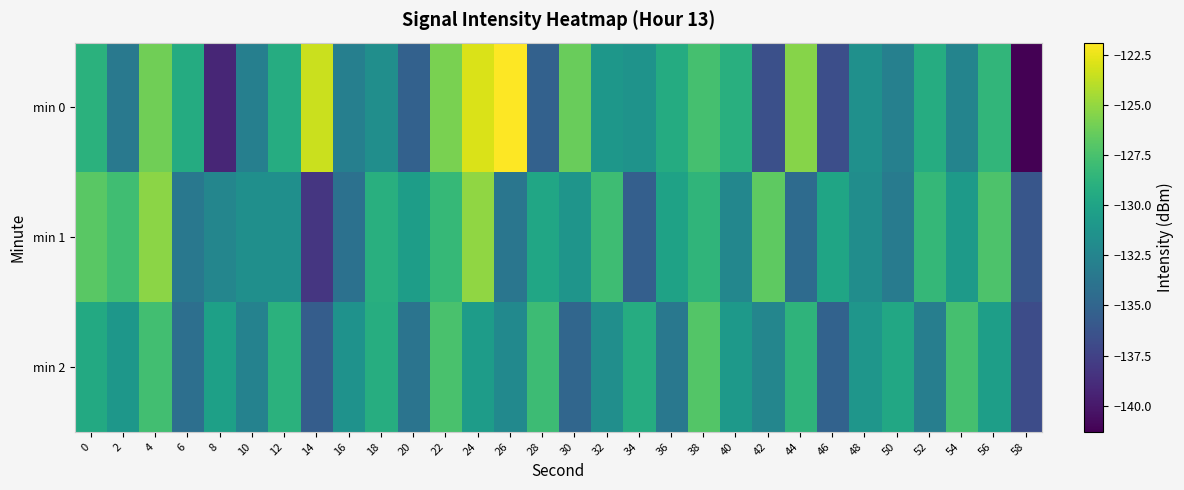

Between 18 and 46, which is larger?

18